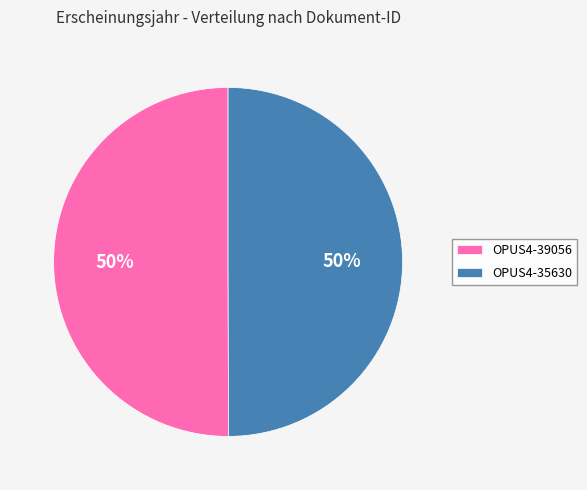

What is the ratio of the value at OPUS4-39056 to the value at OPUS4-35630?

1.0